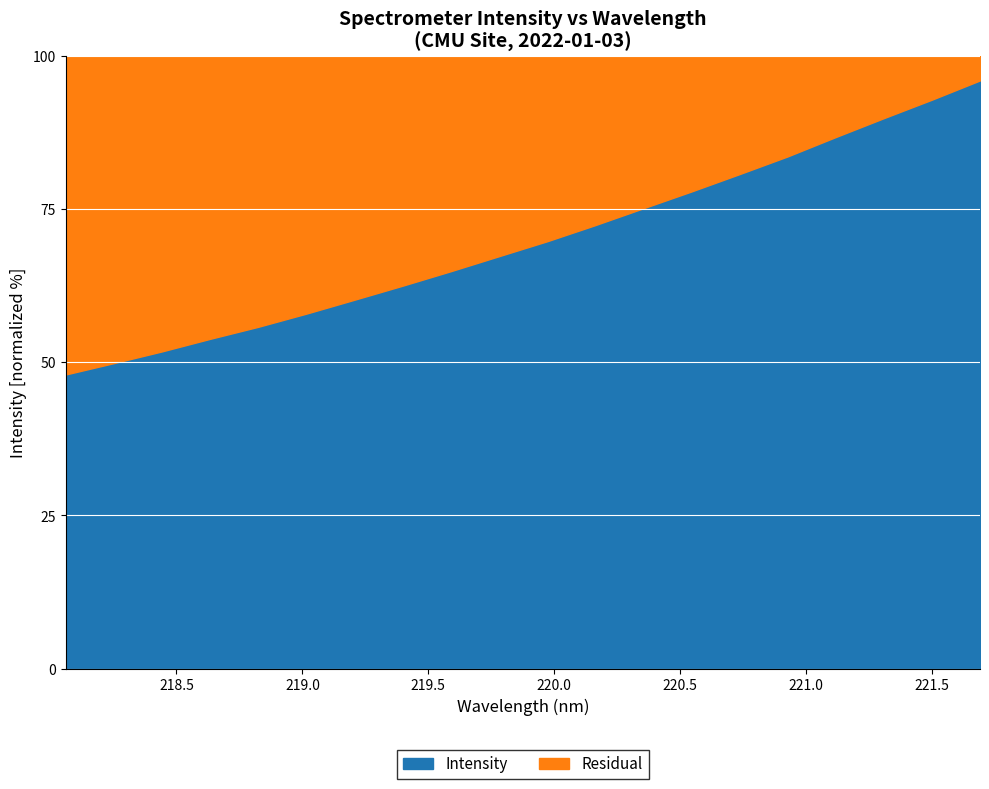

What is the value of the 19th point from the left?

92.9